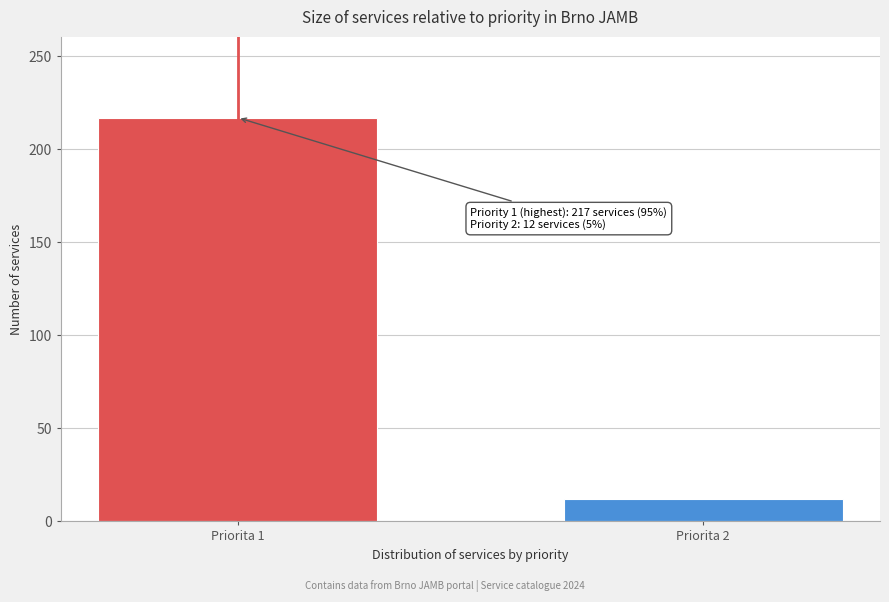

Reading right to left, extract all data points from this chart.

Priorita 2=12	Priorita 1=217